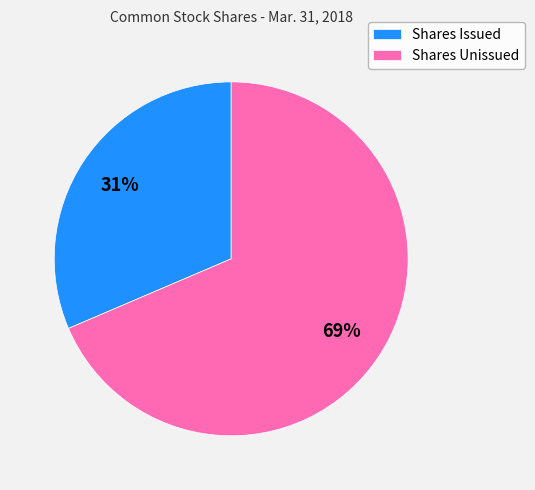

The Shares Unissued slice represents 60% of the pie. True or false?

False